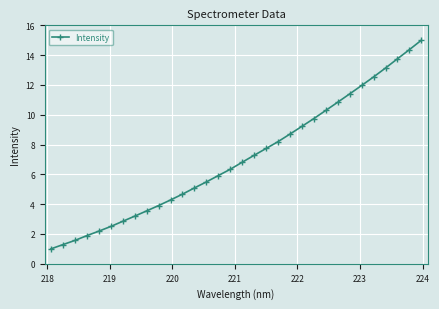

What is the sum of all values?

226.7